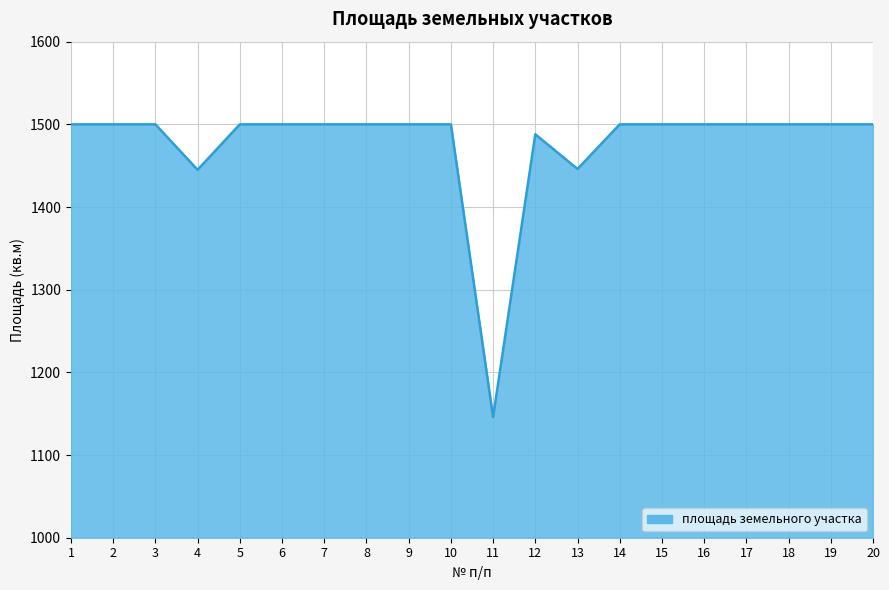

How many lines are shown in the chart?

1